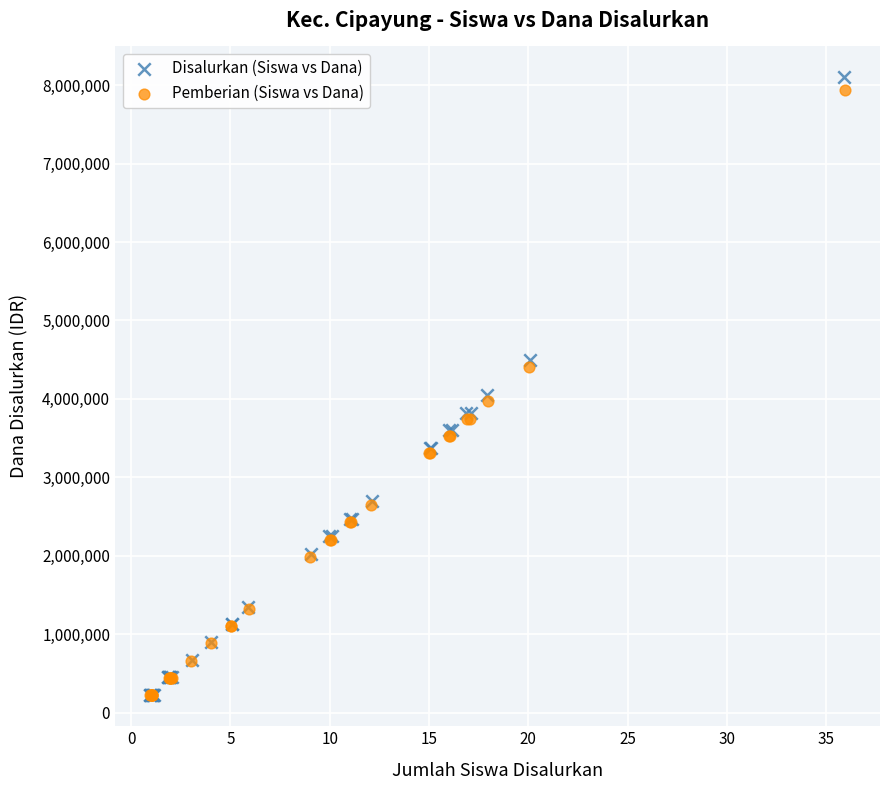

Which series has the largest Y range (max minus min)?

Disalurkan (Siswa vs Dana)